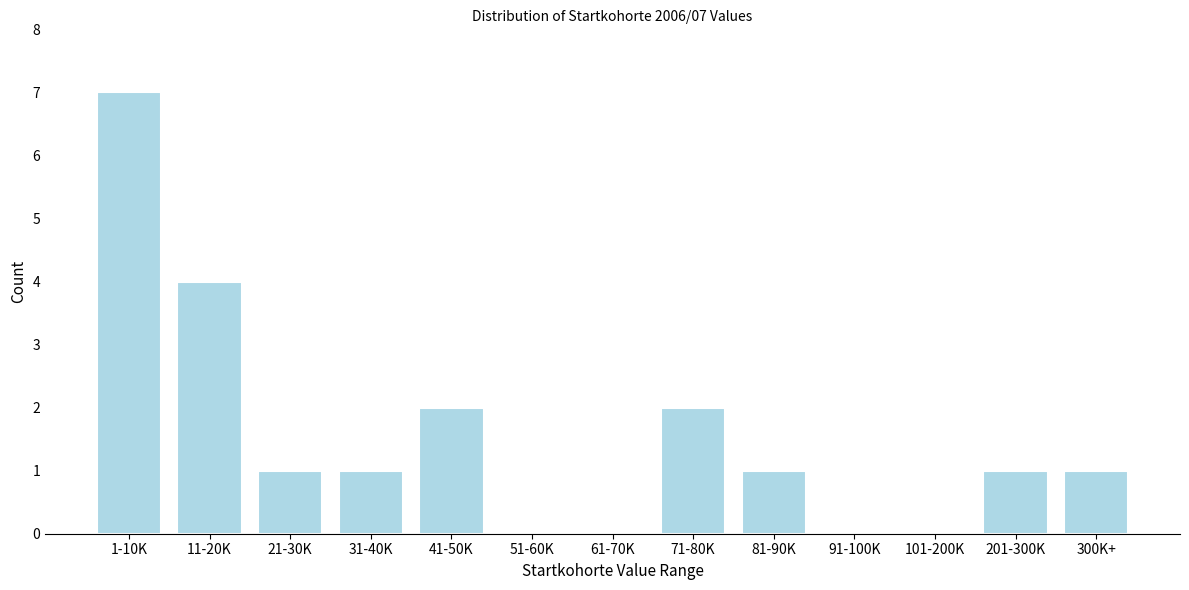

Reading right to left, what are all the values shown in this chart?

300K+=1	201-300K=1	101-200K=0	91-100K=0	81-90K=1	71-80K=2	61-70K=0	51-60K=0	41-50K=2	31-40K=1	21-30K=1	11-20K=4	1-10K=7